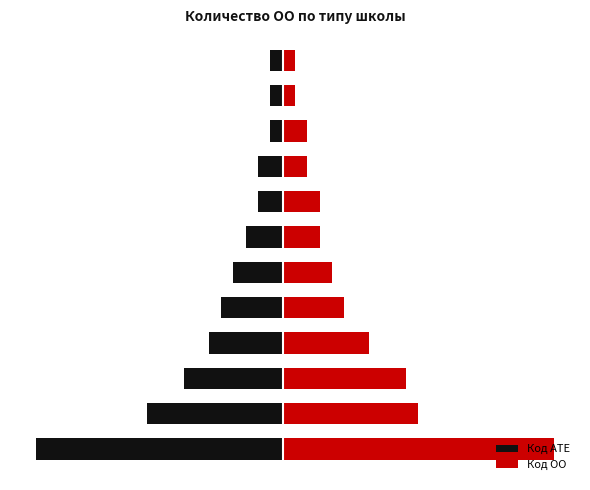

True or false: Код АТЕ has a value of -8 at 3.

False